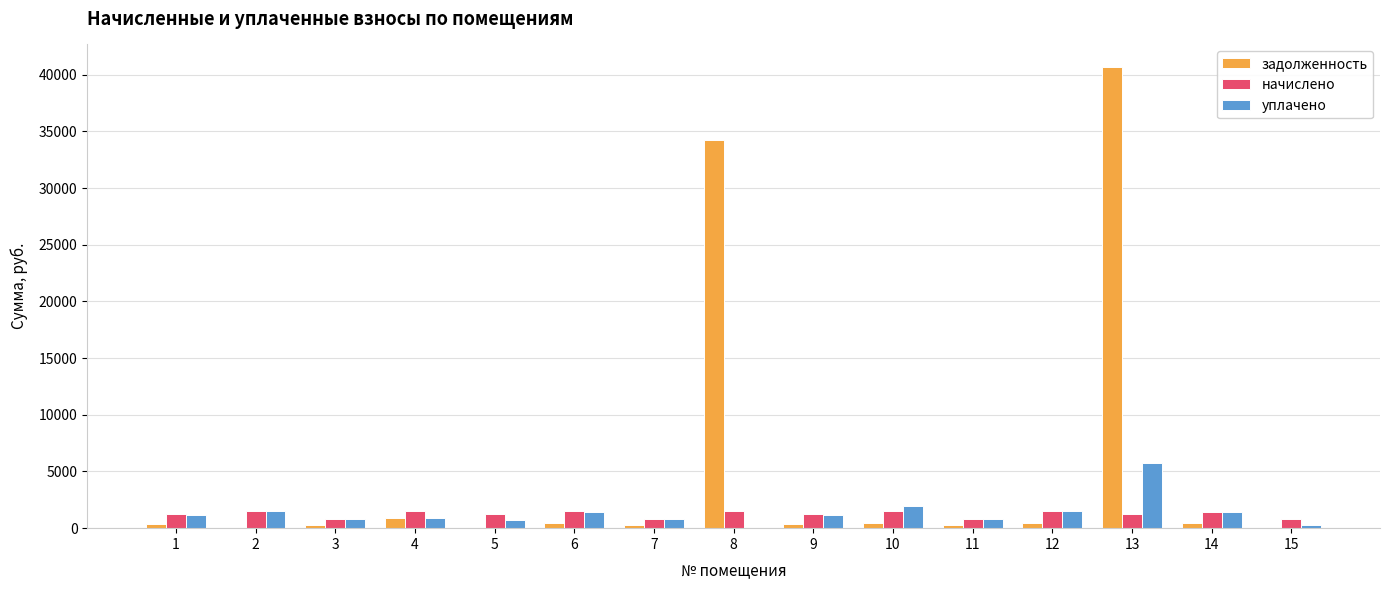

Which series has the widest spread of values?

задолженность